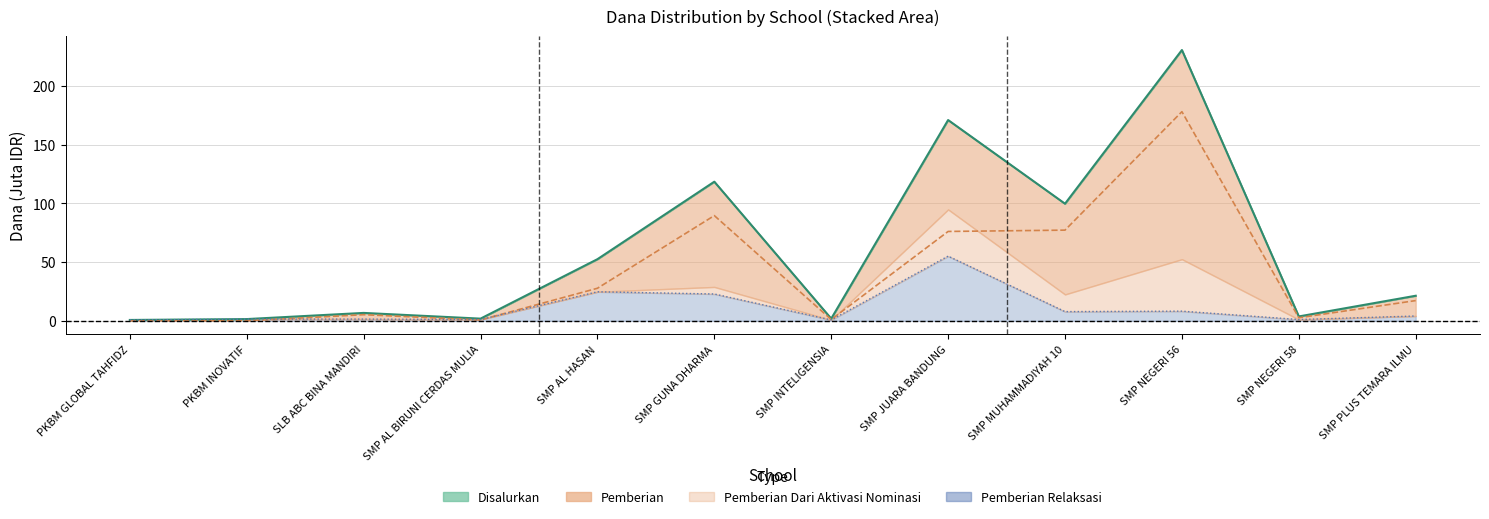

True or false: Pemberian and Disalurkan cross at least once.

False